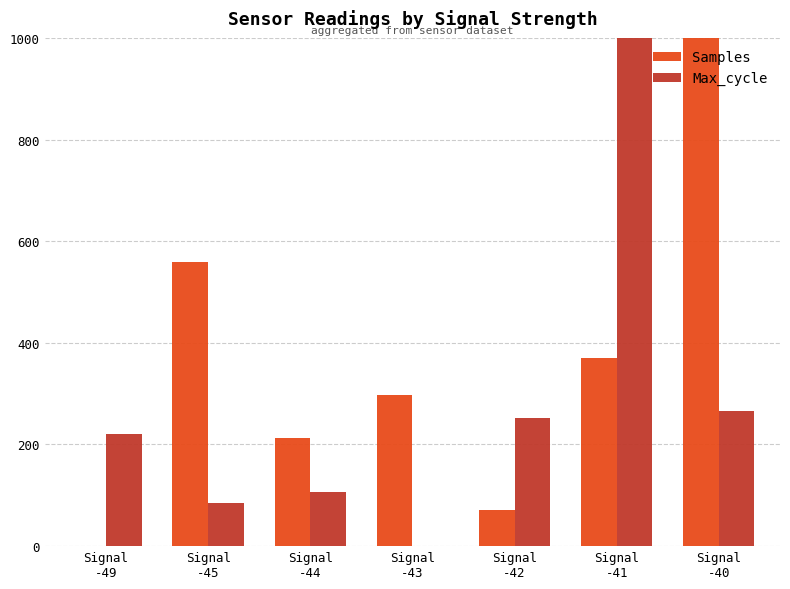

What are all the series names shown in the legend?

Samples, Max_cycle